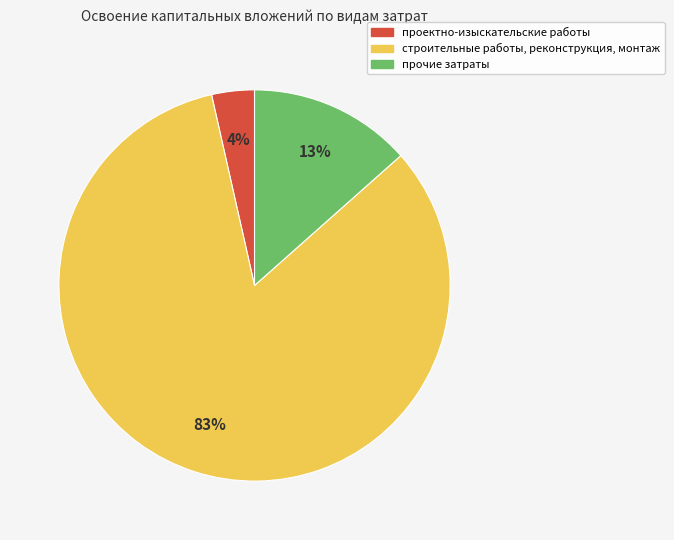

To the nearest percent, what is the difference between the largest and smallest slice percentages?

79%